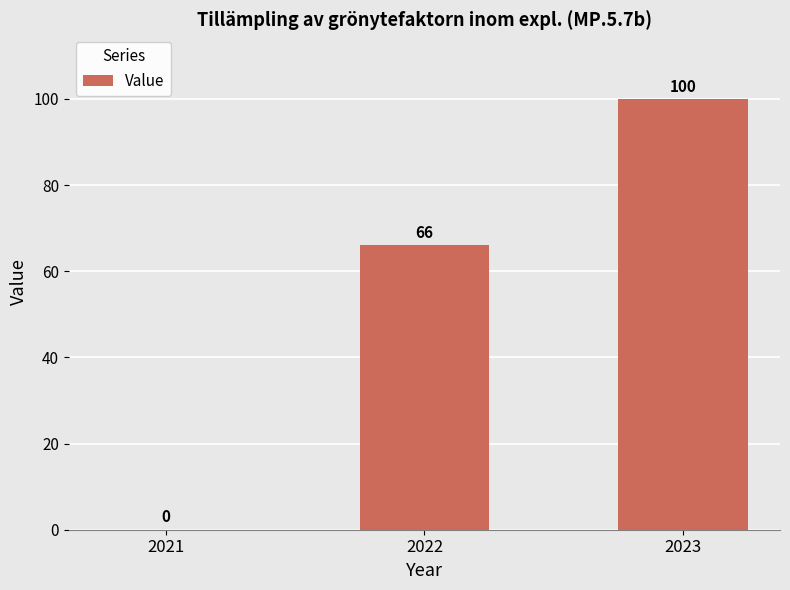

Reading left to right, extract all data points from this chart.

0	66	100